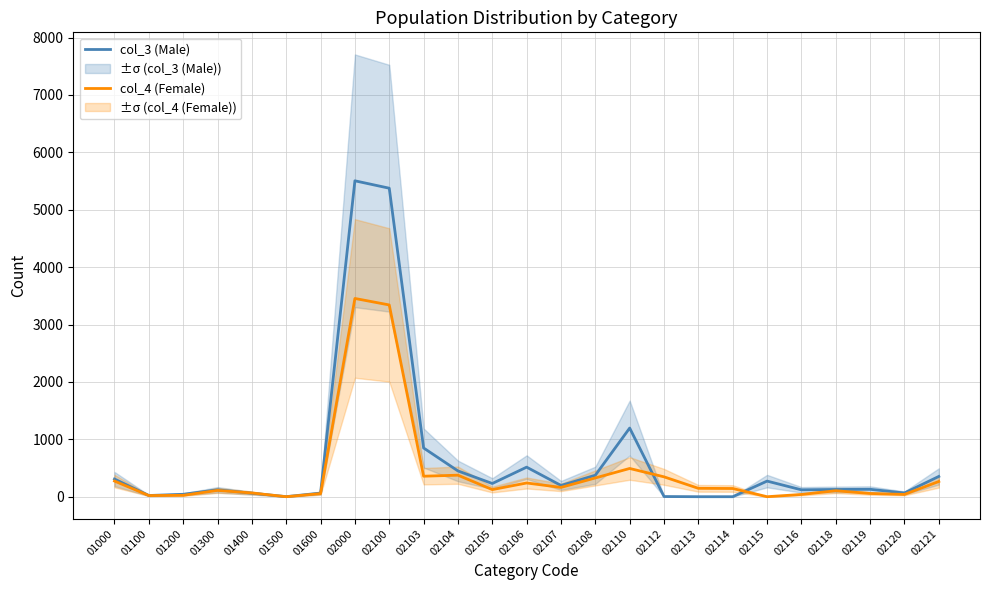

Which series has the largest total across all categories?

col_3 (Male)